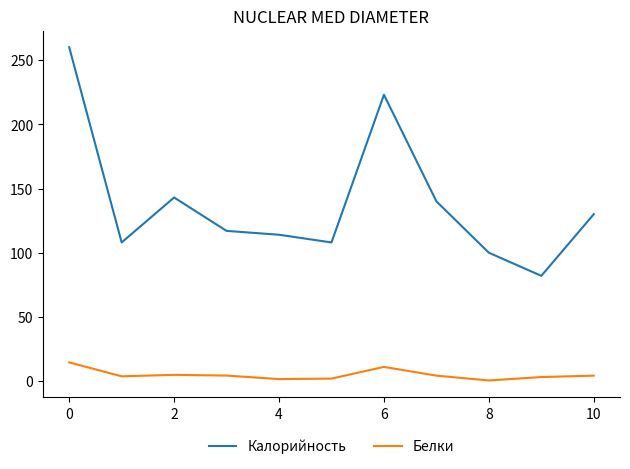

What is the highest value of the Калорийность series?

260.0